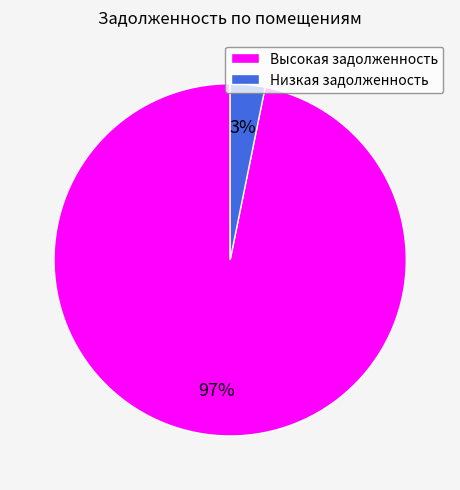

Combined, do Высокая задолженность and Низкая задолженность account for over 50%?

Yes